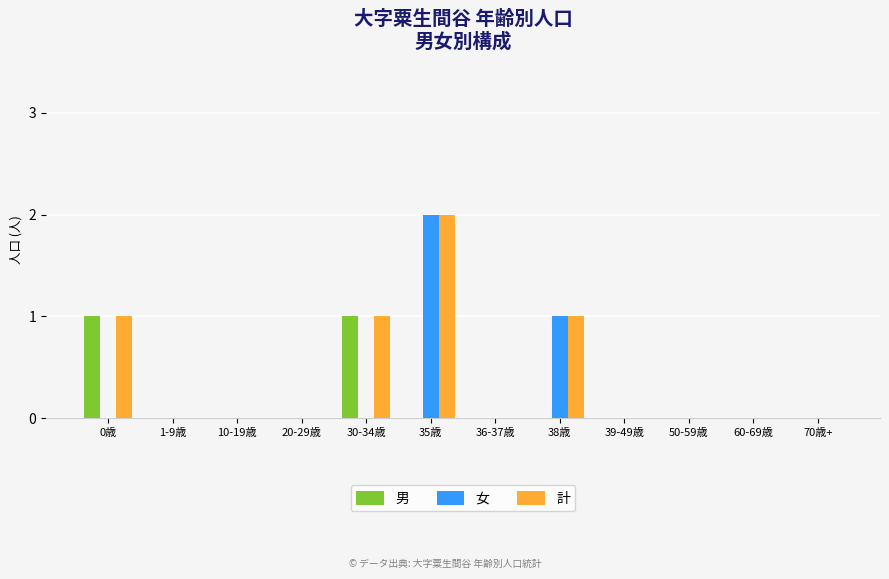

Is it true that 女 equals 1 at 10-19歳?

False